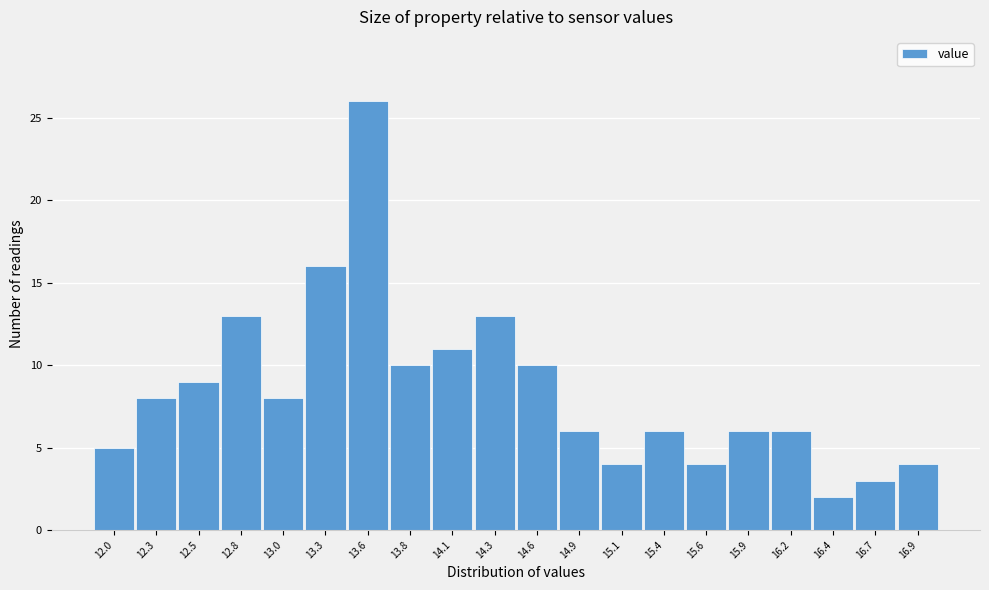

Reading left to right, what are all the values shown in this chart?

12.0=5	12.3=8	12.5=9	12.8=13	13.0=8	13.3=16	13.6=26	13.8=10	14.1=11	14.3=13	14.6=10	14.9=6	15.1=4	15.4=6	15.6=4	15.9=6	16.2=6	16.4=2	16.7=3	16.9=4